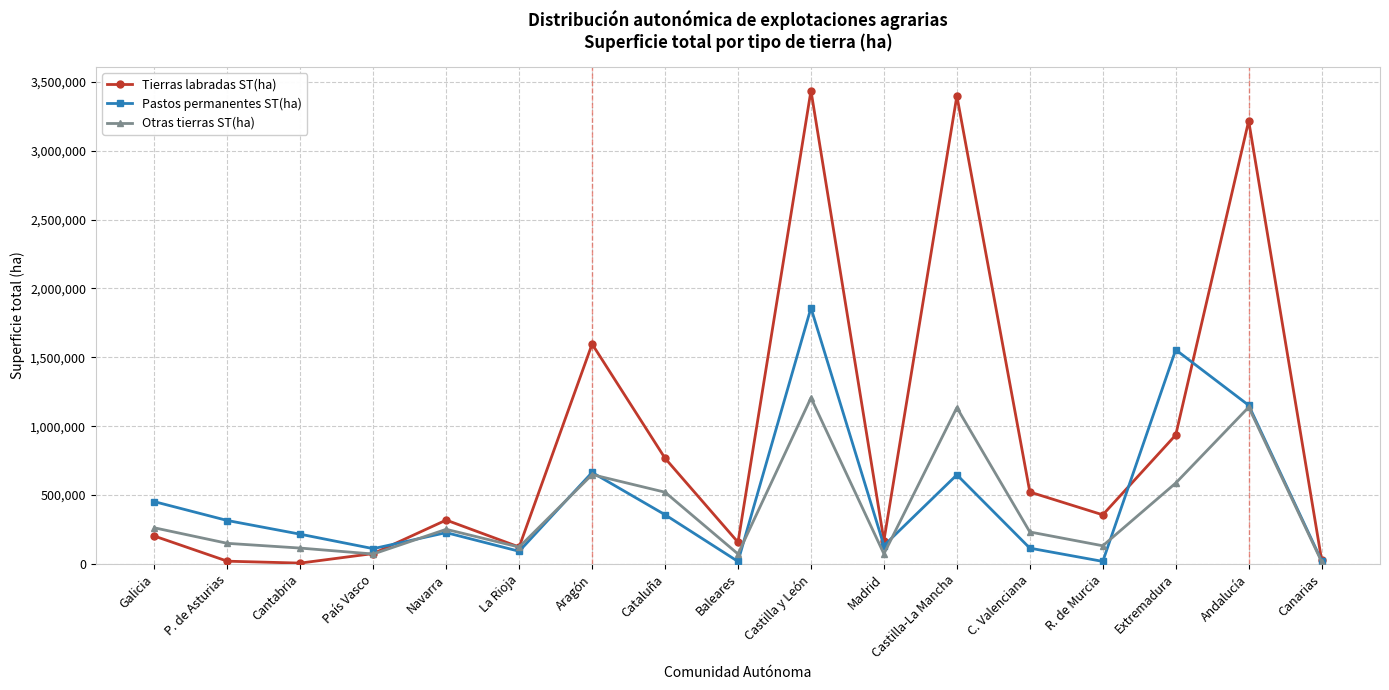

At which category does Otras tierras ST(ha) reach its first local peak?

Navarra